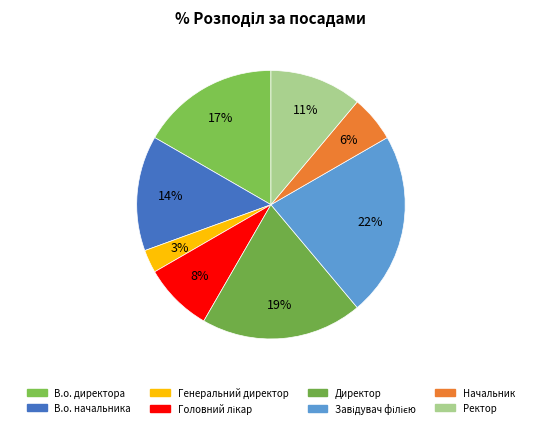

Which has a higher value, Завідувач філією or В.о. директора?

Завідувач філією